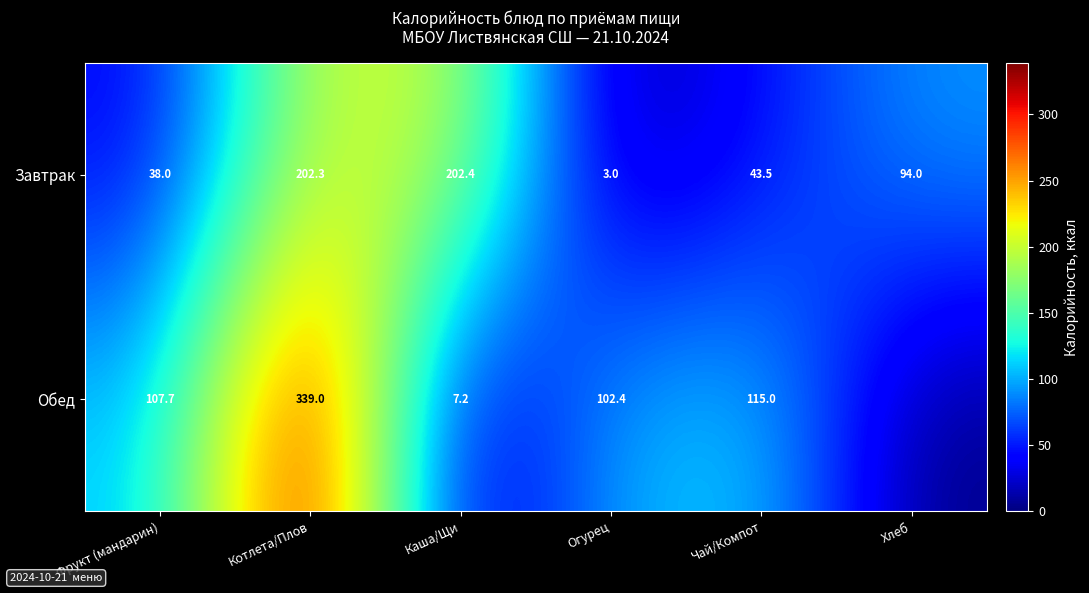

What is the difference between the Завтрак values at Каша/Щи and Огурец?

199.4